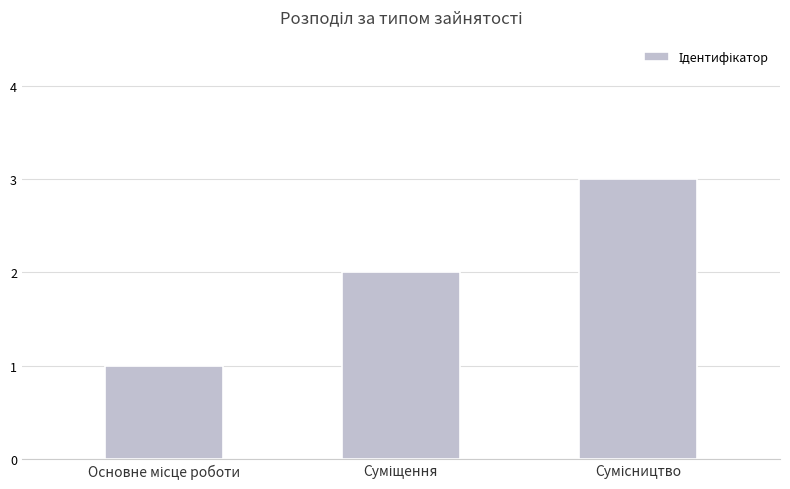

What is the sum of all values?

6